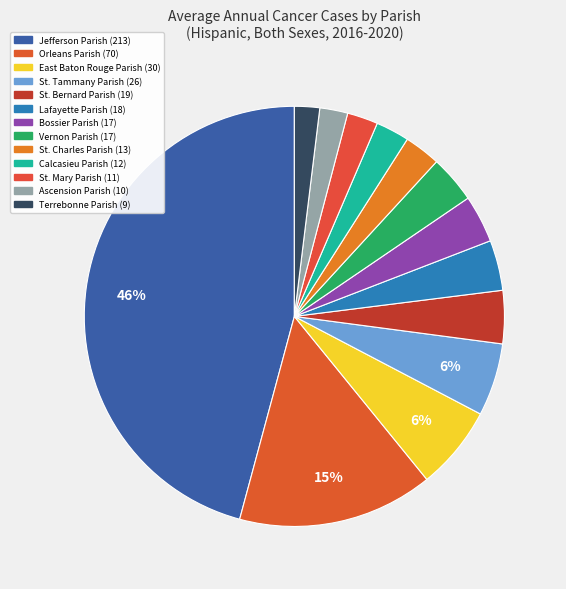

Which slice is the smallest?

Terrebonne Parish